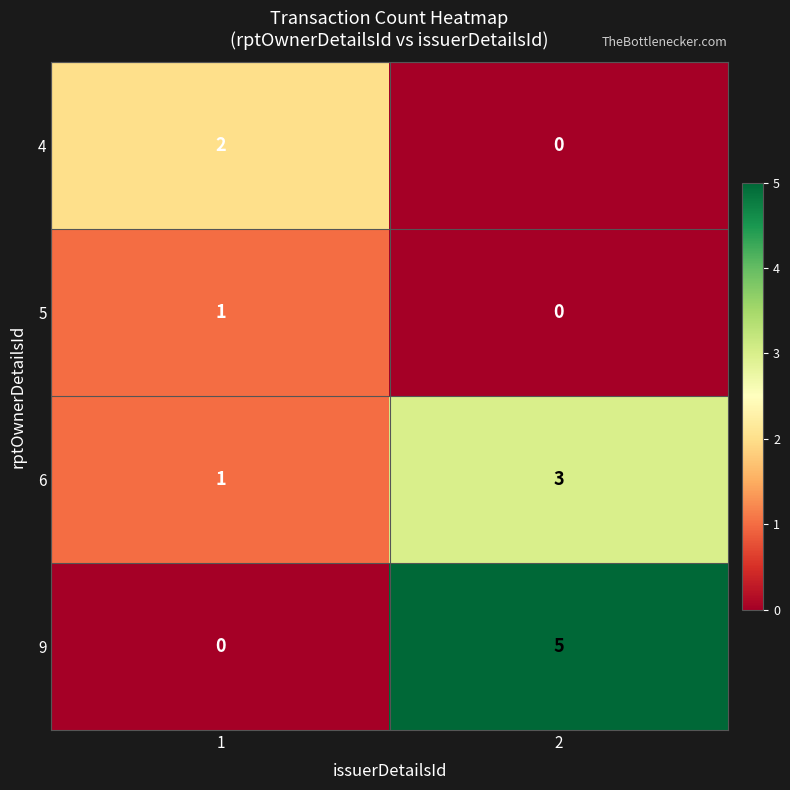

Rank the series by their average value, from highest to lowest.

9, 6, 4, 5